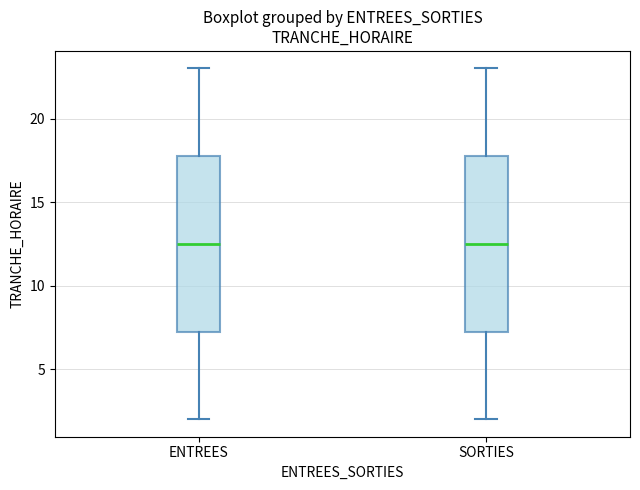

Where does the lower whisker of the box for SORTIES end on the y-axis? The values are not printed on the chart, so give them approximately, as read against the axis.

2.0